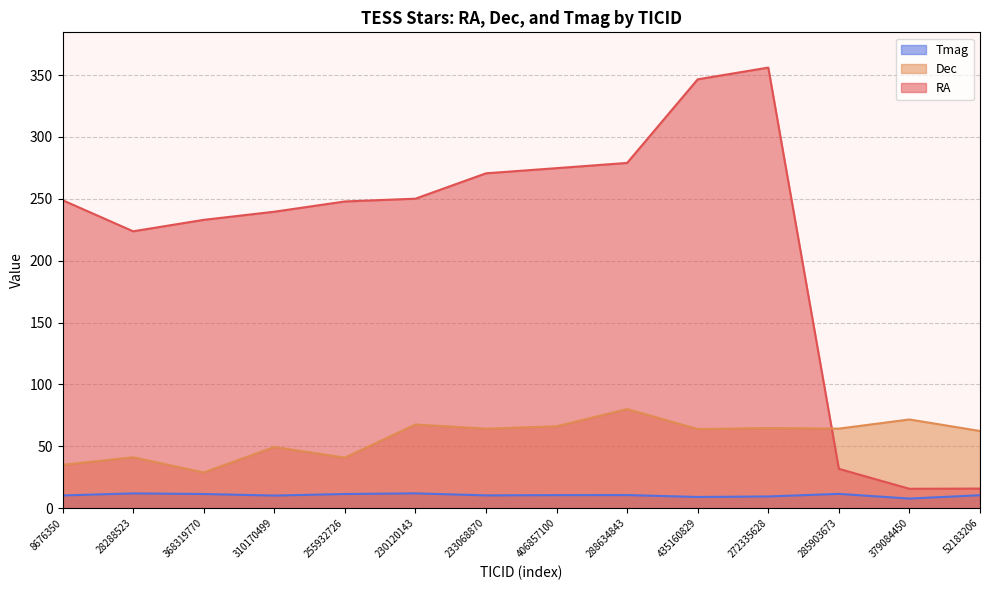

Does the chart display data point markers on the line(s)?

No